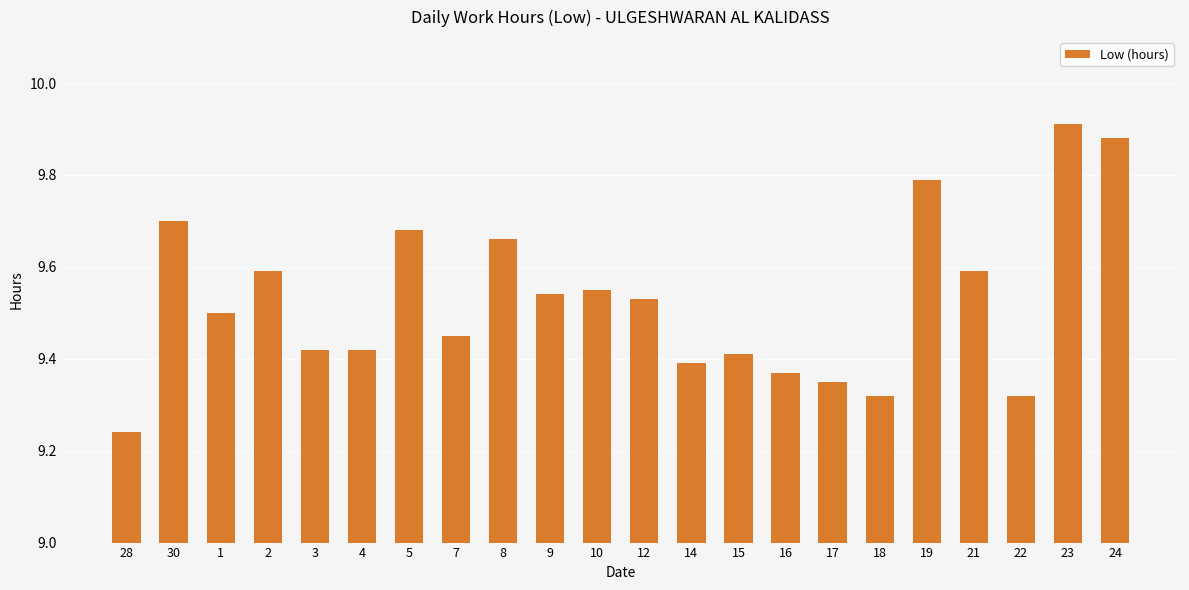

What is the change in value from 30 to 14?

-0.3